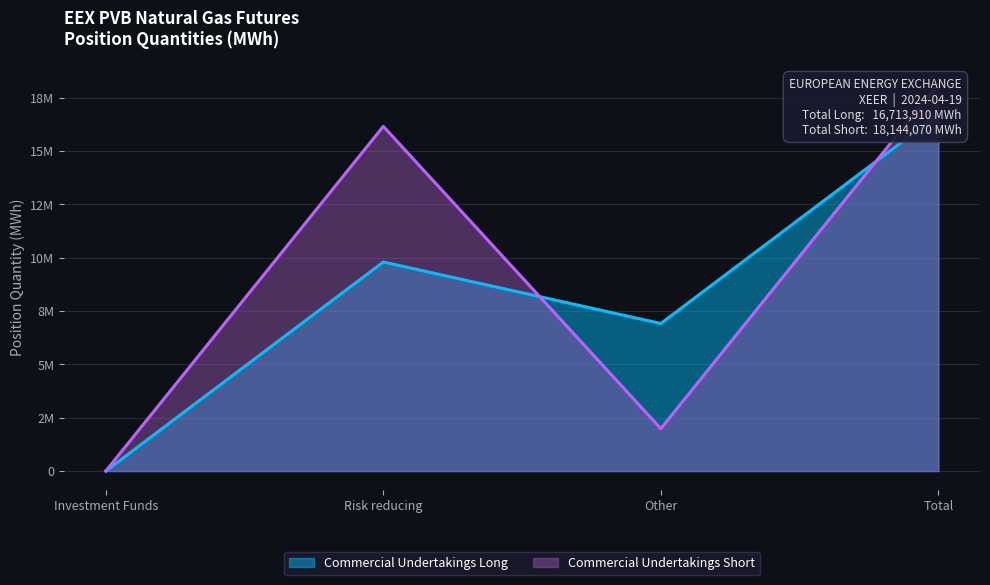

At which label does Commercial Undertakings Long reach its minimum?

Investment Funds